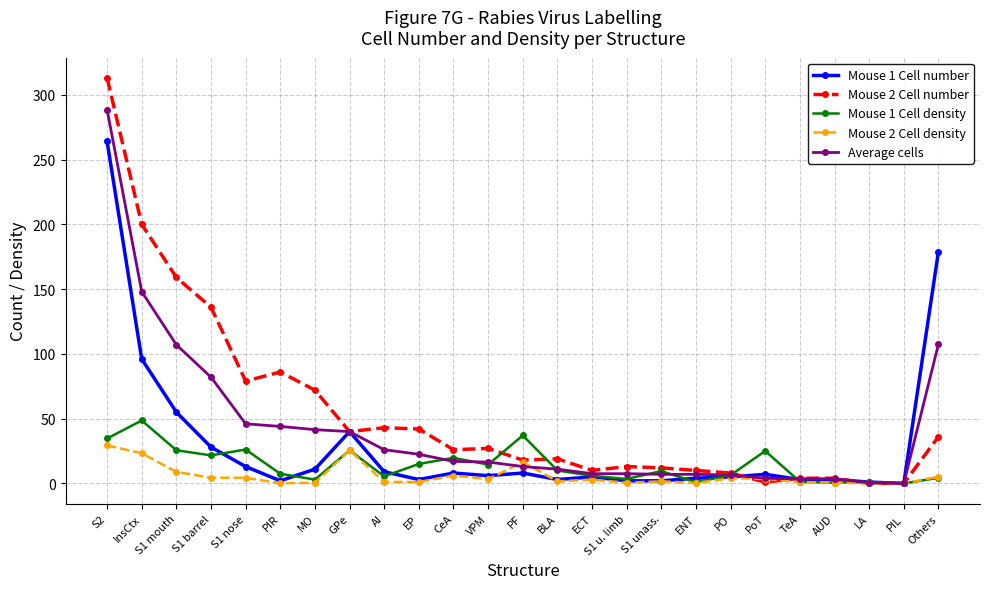

At how many categories does at least one series exceed 69?

8